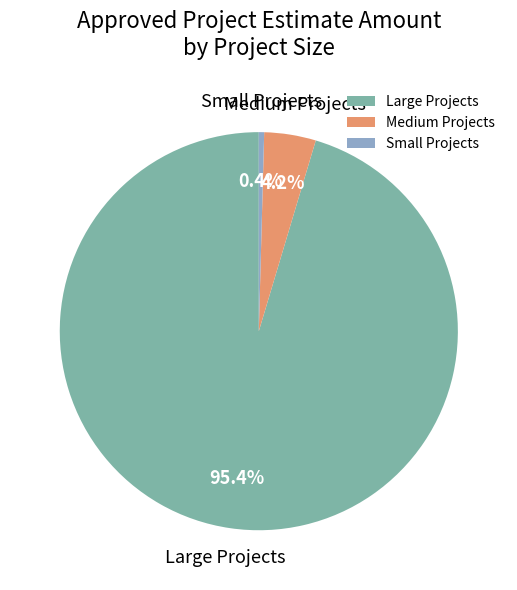

Do Large Projects and Medium Projects together represent more than half of the pie?

Yes